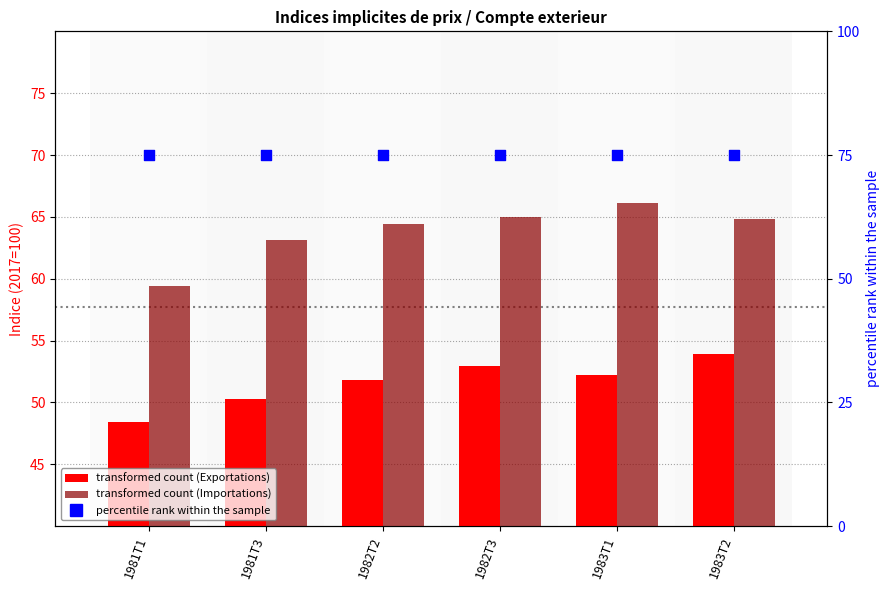

Which series contains the highest Y value?

percentile rank within the sample